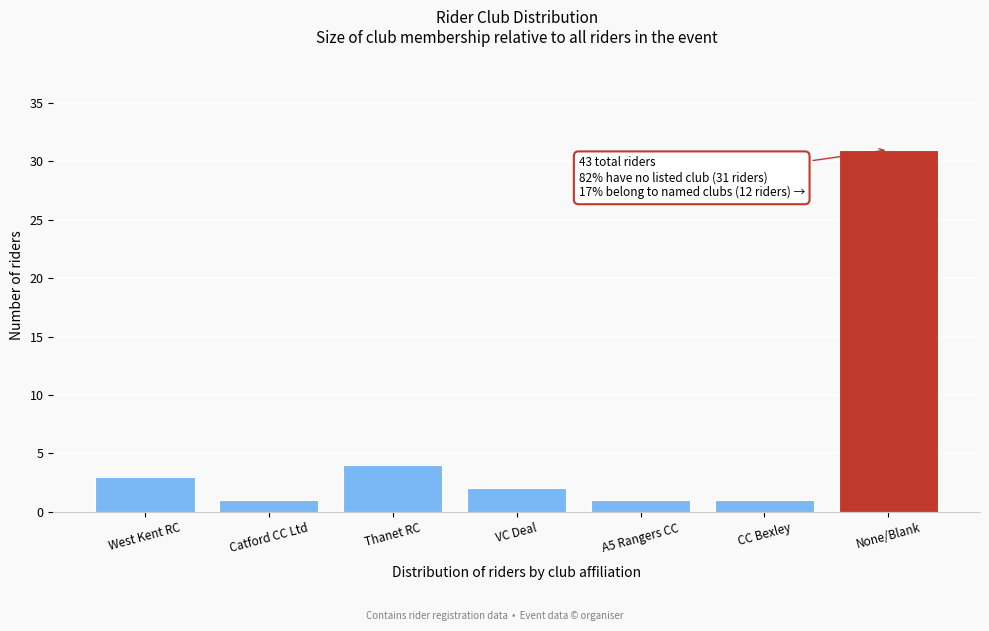

Reading left to right, list all the values displayed in this chart.

3	1	4	2	1	1	31